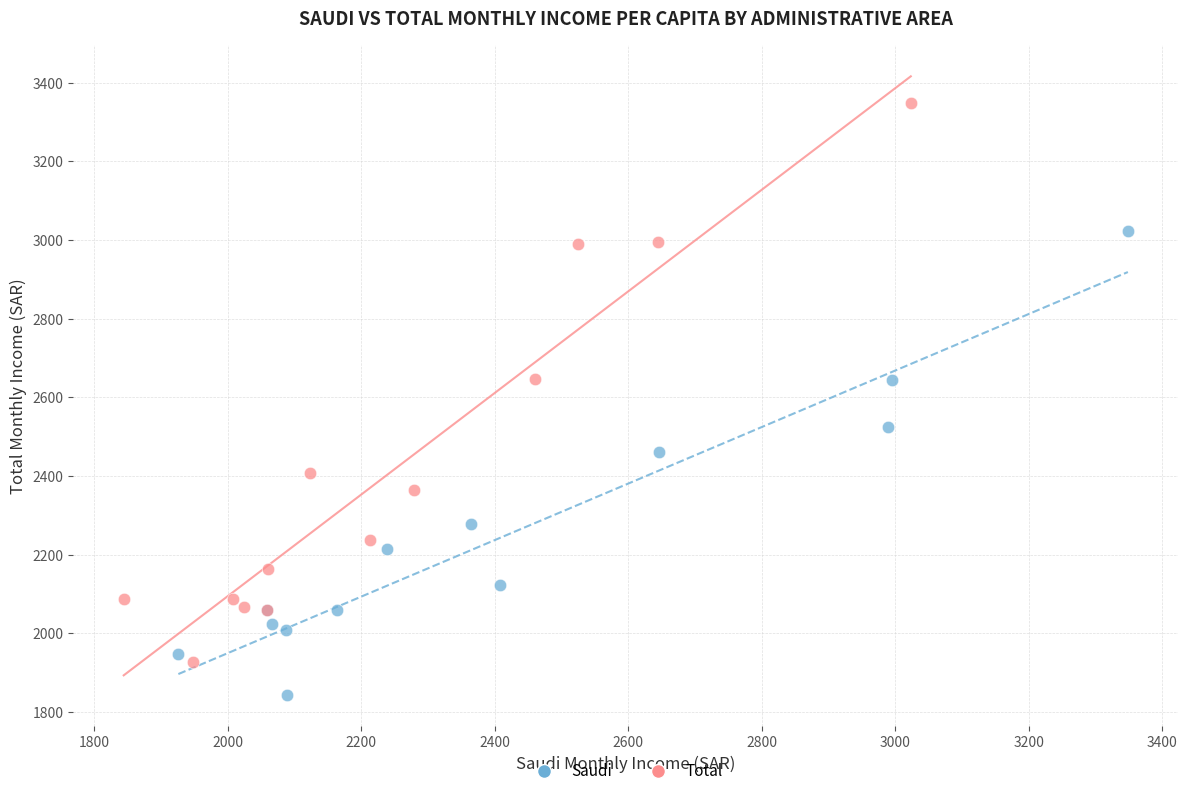

Which series reaches the minimum Y coordinate?

Saudi